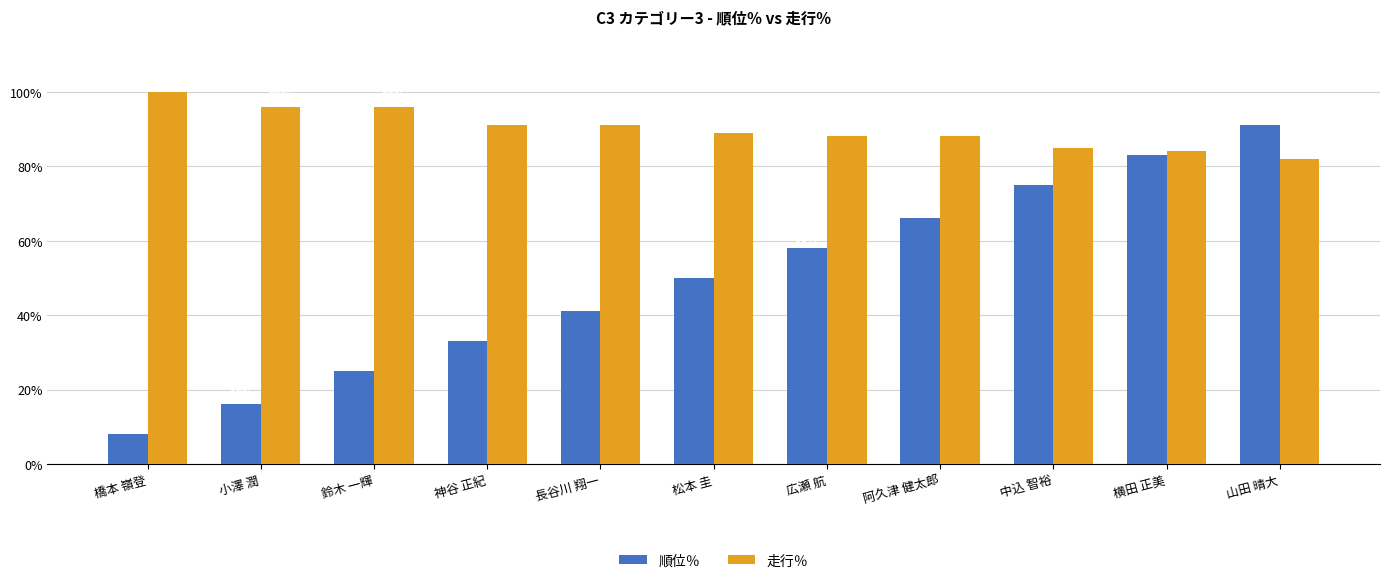

What is the sum of the 順位％ values at 橋本 嶺登 and 松本 圭?

58